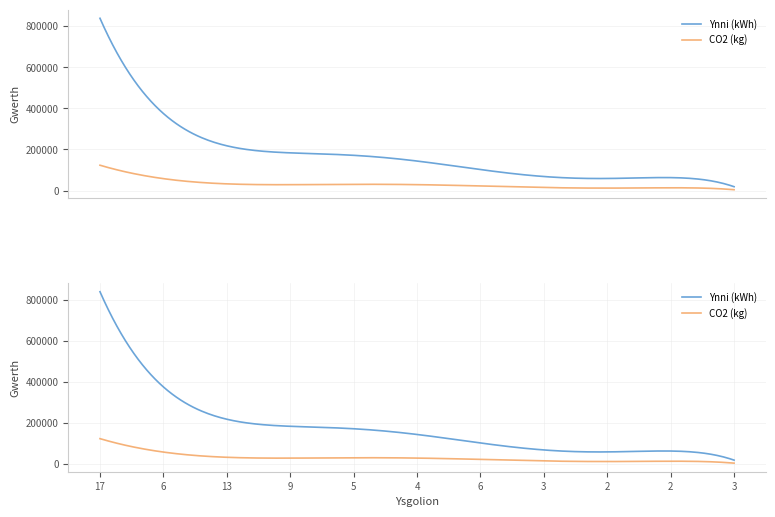

The Ynni (kWh) series shows 177932 at 17. True or false?

False